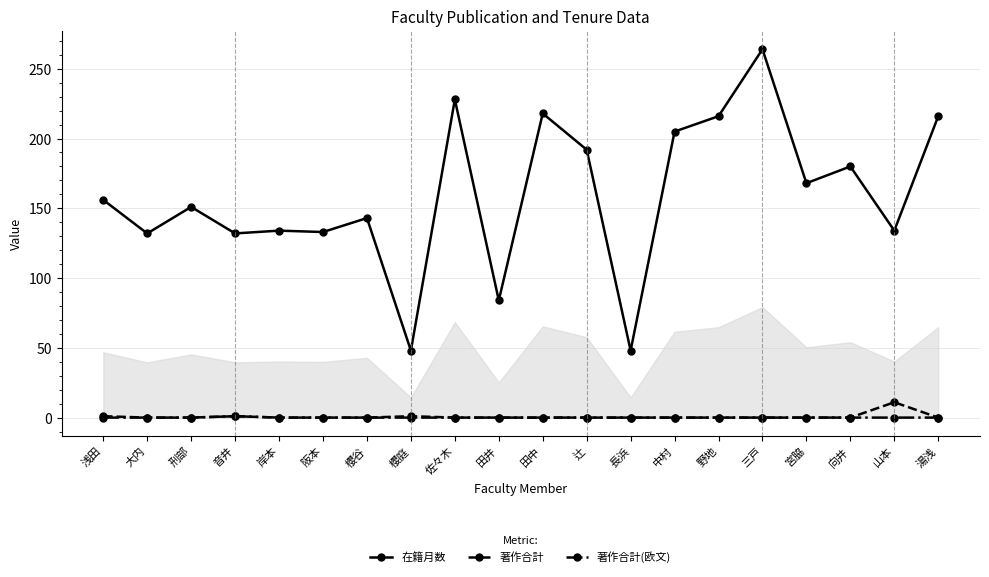

What is the label of the 8th point from the right?

長浜